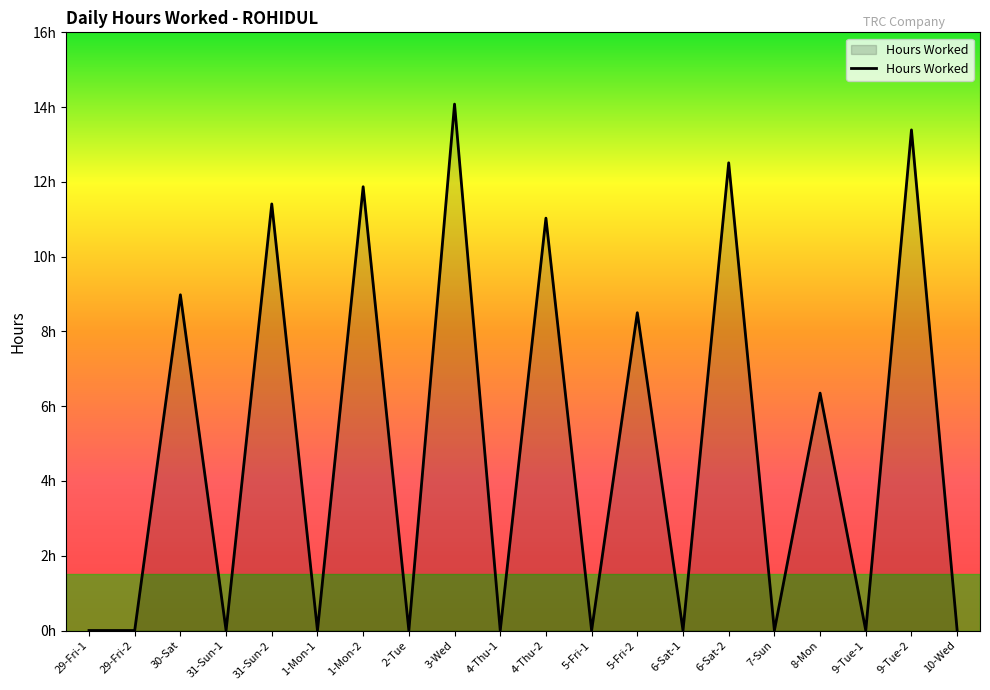

How many interior local peaks (higher than both neighbors) does the data have?

9